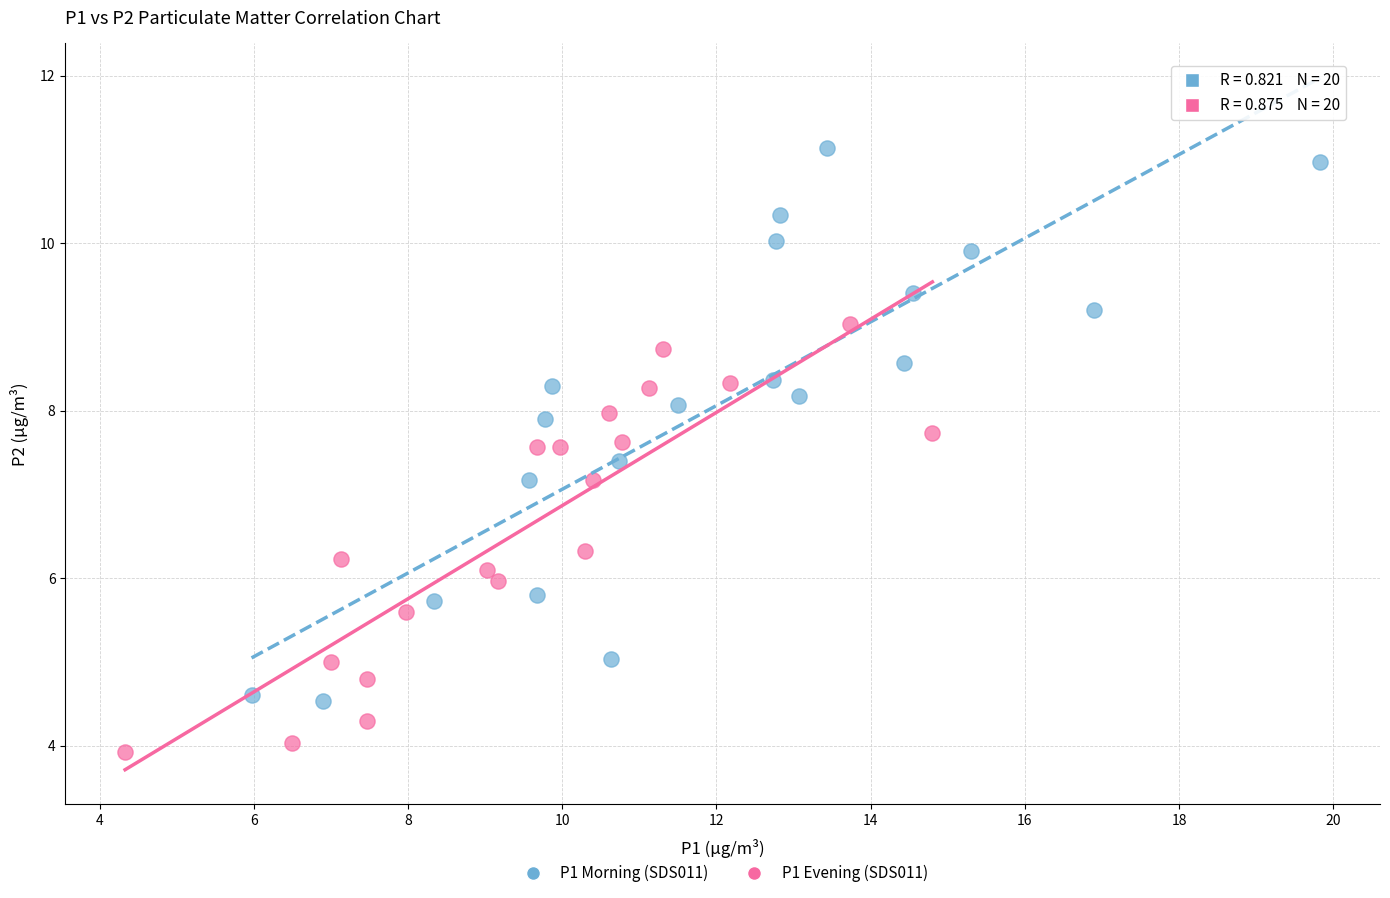

Which series contains the lowest Y value?

P1 Evening (SDS011)